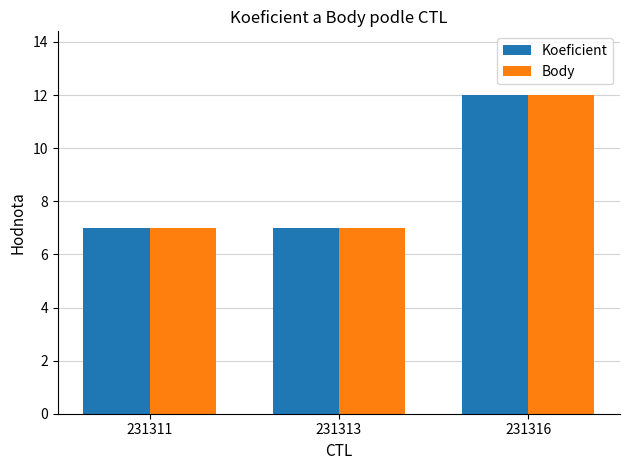

What is the sum of all Body values?

26